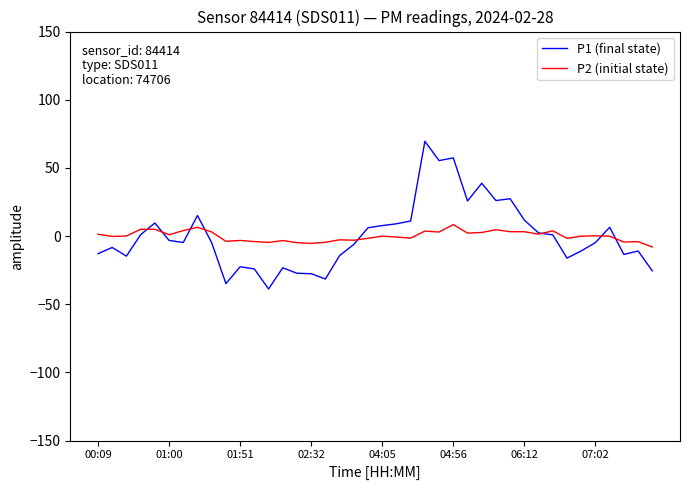

What is the highest value of the P1 (final state) series?

69.5